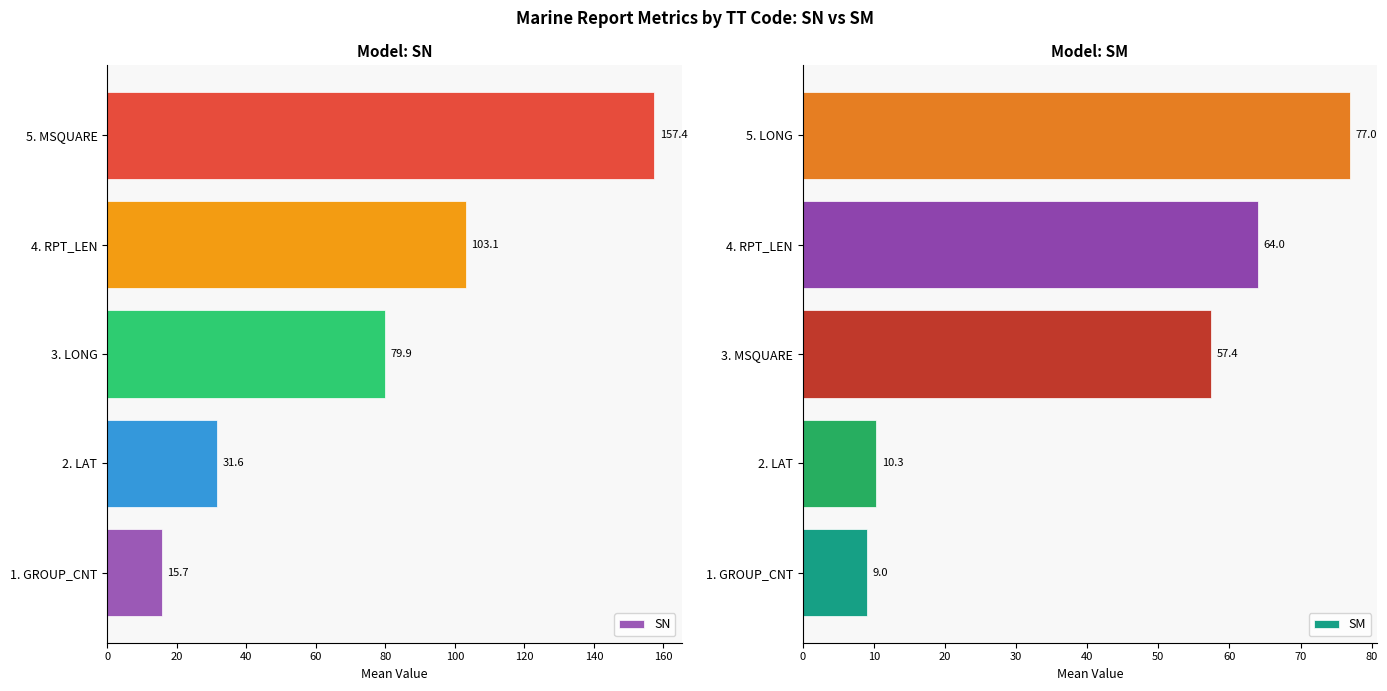

Rank the categories by SN value from lowest to highest.

1. GROUP_CNT, 2. LAT, 3. LONG, 4. RPT_LEN, 5. MSQUARE